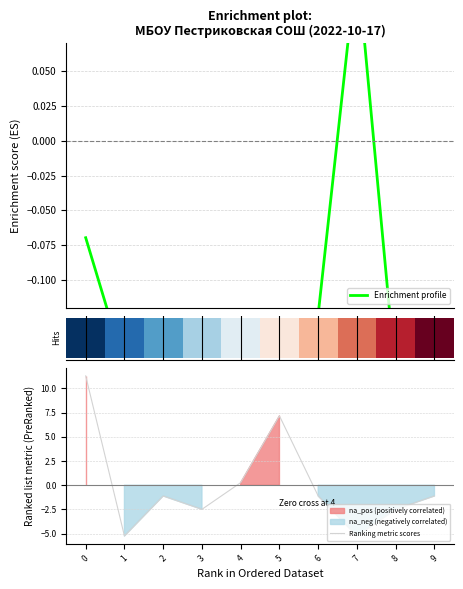

List the series in order of their overall mean, lowest first.

Enrichment profile, Ranking metric scores